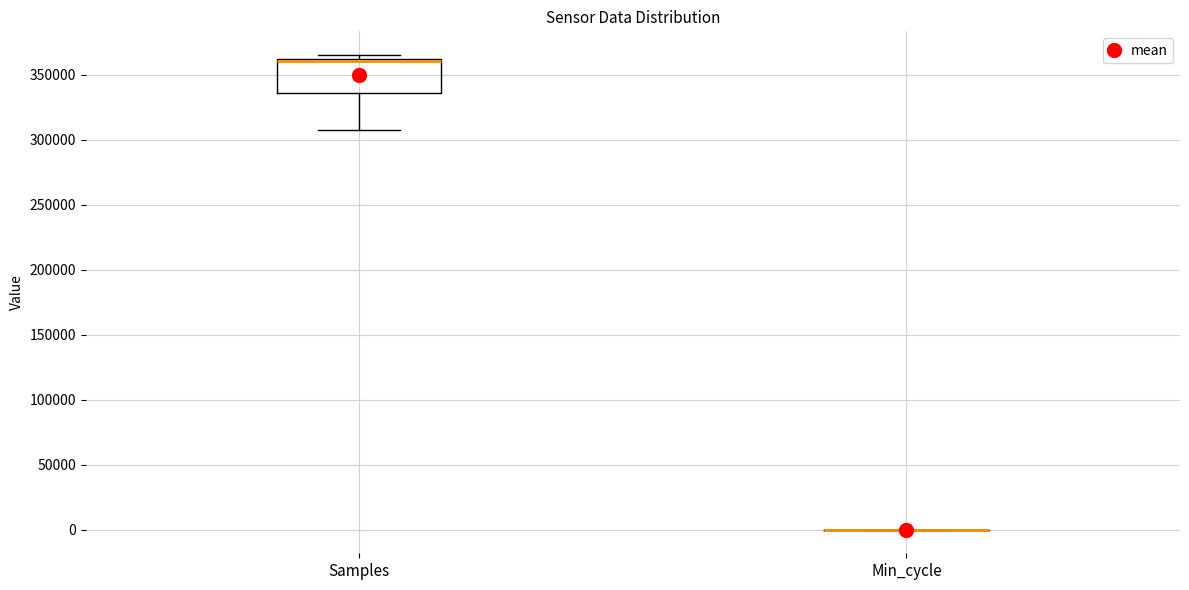

Reading left to right, read every box against the y-axis: the position of its median line, the range the box covers, and the ends of its whiskers. The values are not printed on the chart, so give them approximately, as read against the axis.

Samples: median 360000 (drawn on the box's upper edge), box 335000 to 360000, whiskers 305000 to 365000
Min_cycle: box collapsed to a line at 0, whiskers 0 to 0